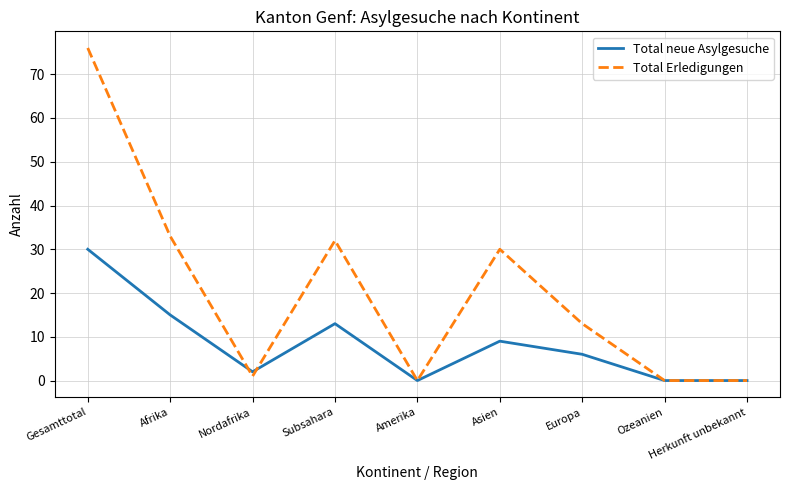

List the series in order of their overall mean, lowest first.

Total neue Asylgesuche, Total Erledigungen